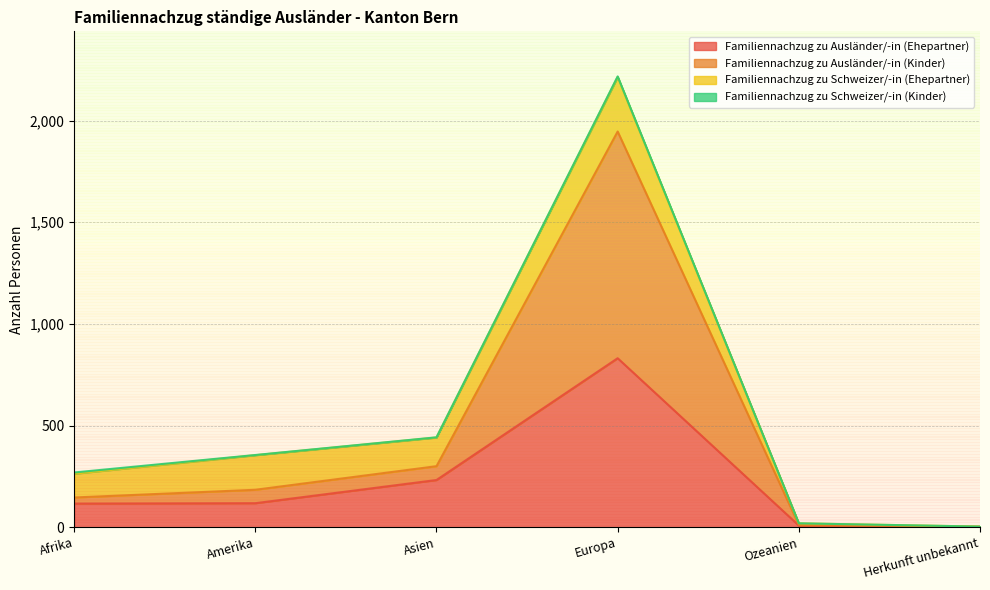

What is the maximum value shown in the chart?

1946